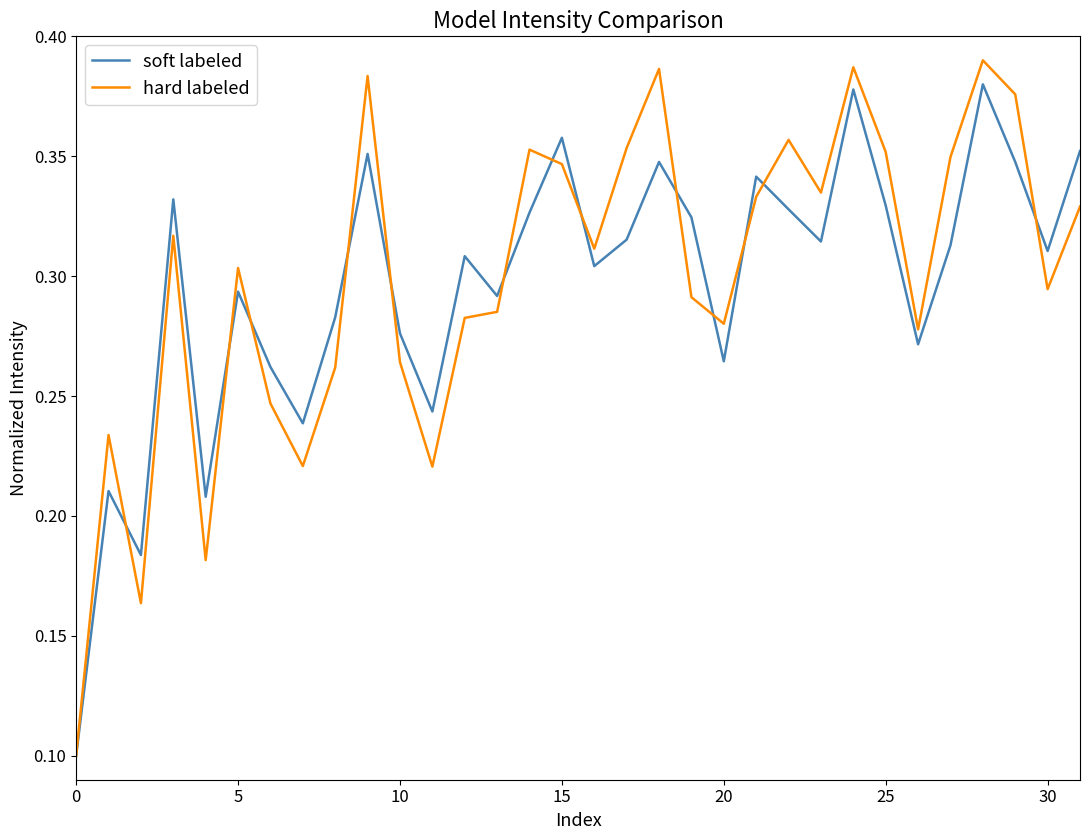

How many hard labeled values are between 0 and 1?

32